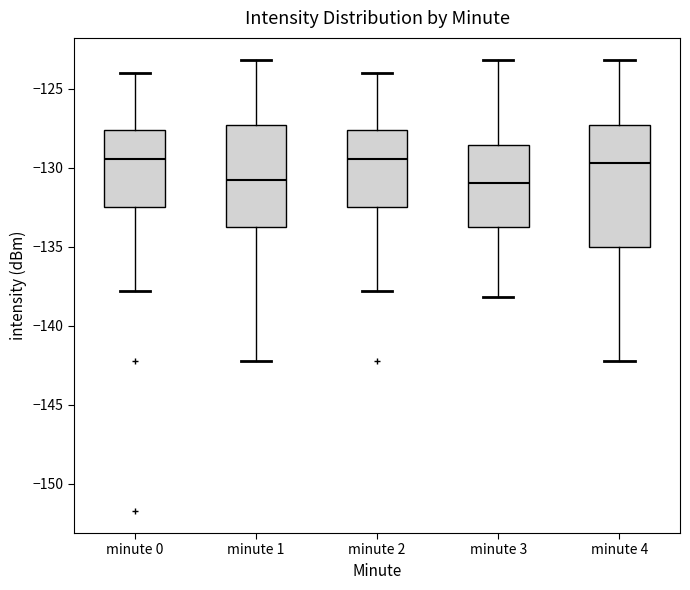

Comparing the boxes themselves (not the whiskers), which one is the tallest?

minute 4